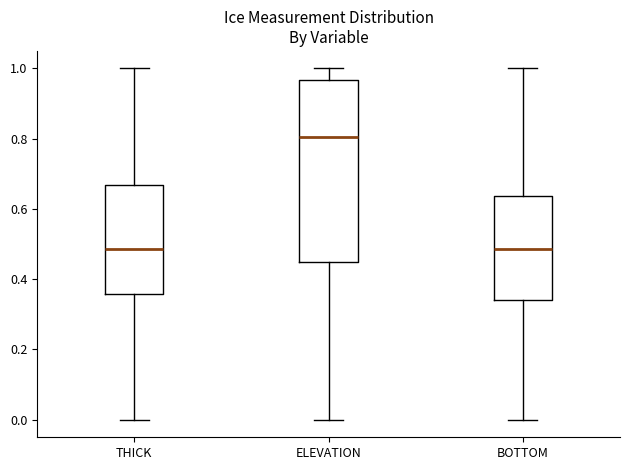

Reading left to right, read every box against the y-axis: the position of its median line, the range the box covers, and the ends of its whiskers. The values are not printed on the chart, so give them approximately, as read against the axis.

THICK: median 0.48, box 0.36 to 0.66, whiskers 0.00 to 1.00
ELEVATION: median 0.80, box 0.44 to 0.96, whiskers 0.00 to 1.00
BOTTOM: median 0.48, box 0.34 to 0.64, whiskers 0.00 to 1.00